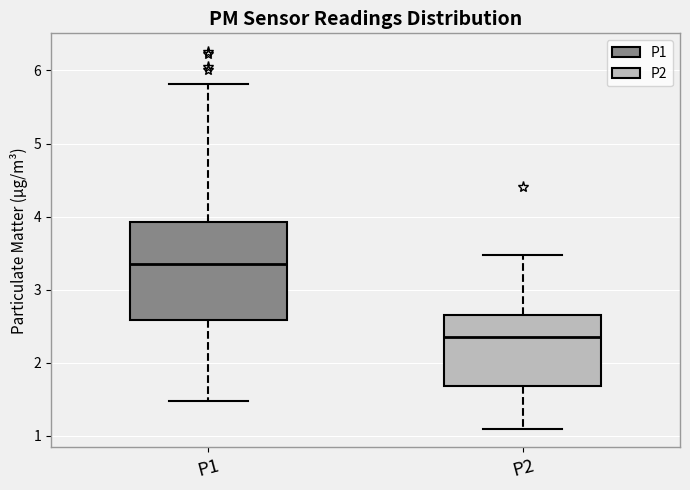

Reading left to right, transcribe this box plot: for each box, give where its median line is, the range the box spans, and where its two whiskers end, as read against the y-axis. The values are not printed on the chart, so give them approximately, as read against the axis.

P1: median 3.4, box 2.6 to 3.9, whiskers 1.5 to 5.8
P2: median 2.4, box 1.7 to 2.7, whiskers 1.1 to 3.5